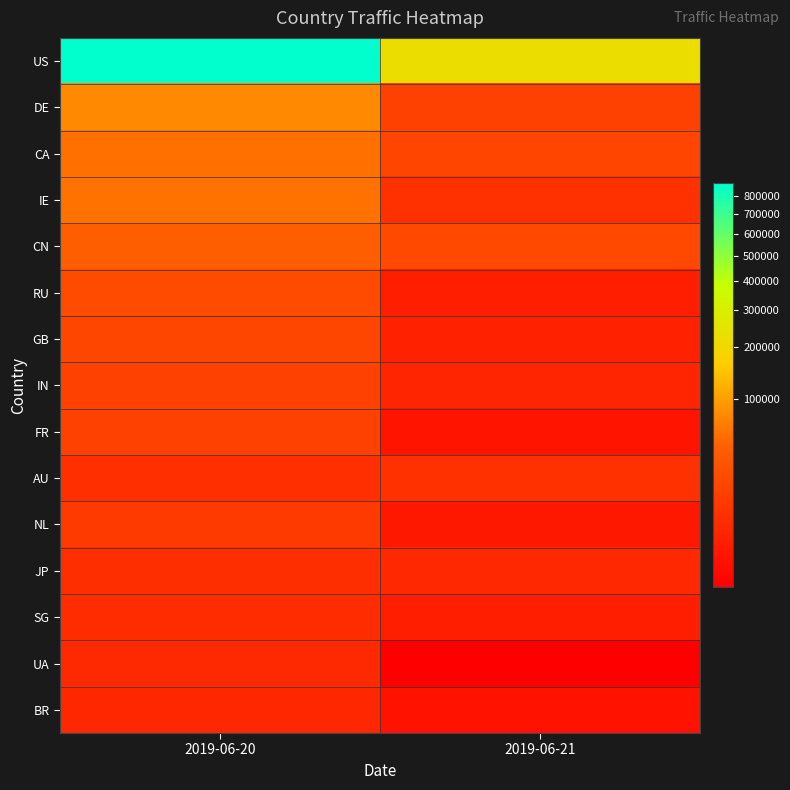

Reading left to right, transcribe all the data shown in this chart.

US: 2019-06-20=878713	2019-06-21=223950
DE: 2019-06-20=77284	2019-06-21=15790
CA: 2019-06-20=56508	2019-06-21=18468
IE: 2019-06-20=58528	2019-06-21=7470
CN: 2019-06-20=43293	2019-06-21=20574
RU: 2019-06-20=23063	2019-06-21=2279
GB: 2019-06-20=18923	2019-06-21=2707
IN: 2019-06-20=15659	2019-06-21=3805
FR: 2019-06-20=15778	2019-06-21=1156
AU: 2019-06-20=6462	2019-06-21=7179
NL: 2019-06-20=11229	2019-06-21=1565
JP: 2019-06-20=6175	2019-06-21=4362
SG: 2019-06-20=5370	2019-06-21=2412
UA: 2019-06-20=4649	2019-06-21=583
BR: 2019-06-20=4160	2019-06-21=985